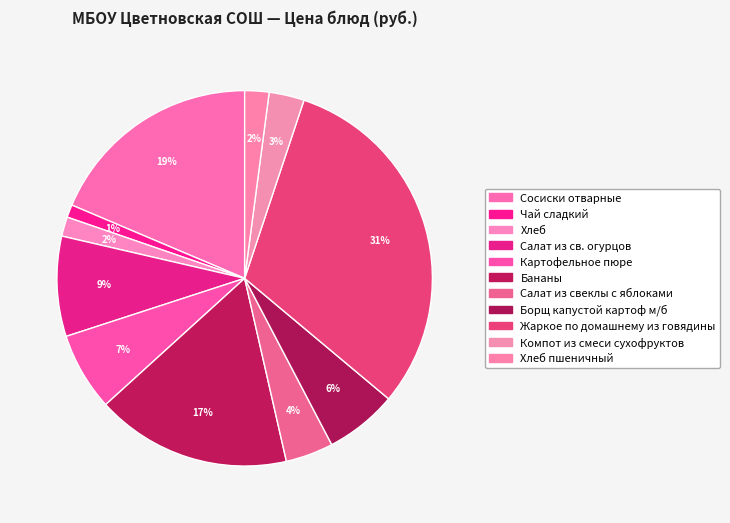

To the nearest percent, what is the difference between the largest and smallest slice percentages?

30%